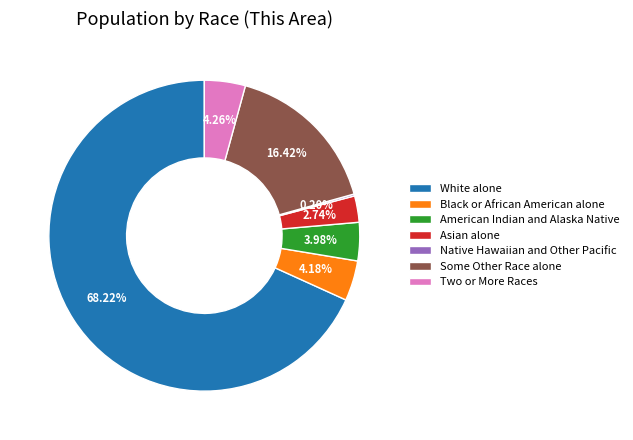

How much of the chart is everything except White alone?

31.8%